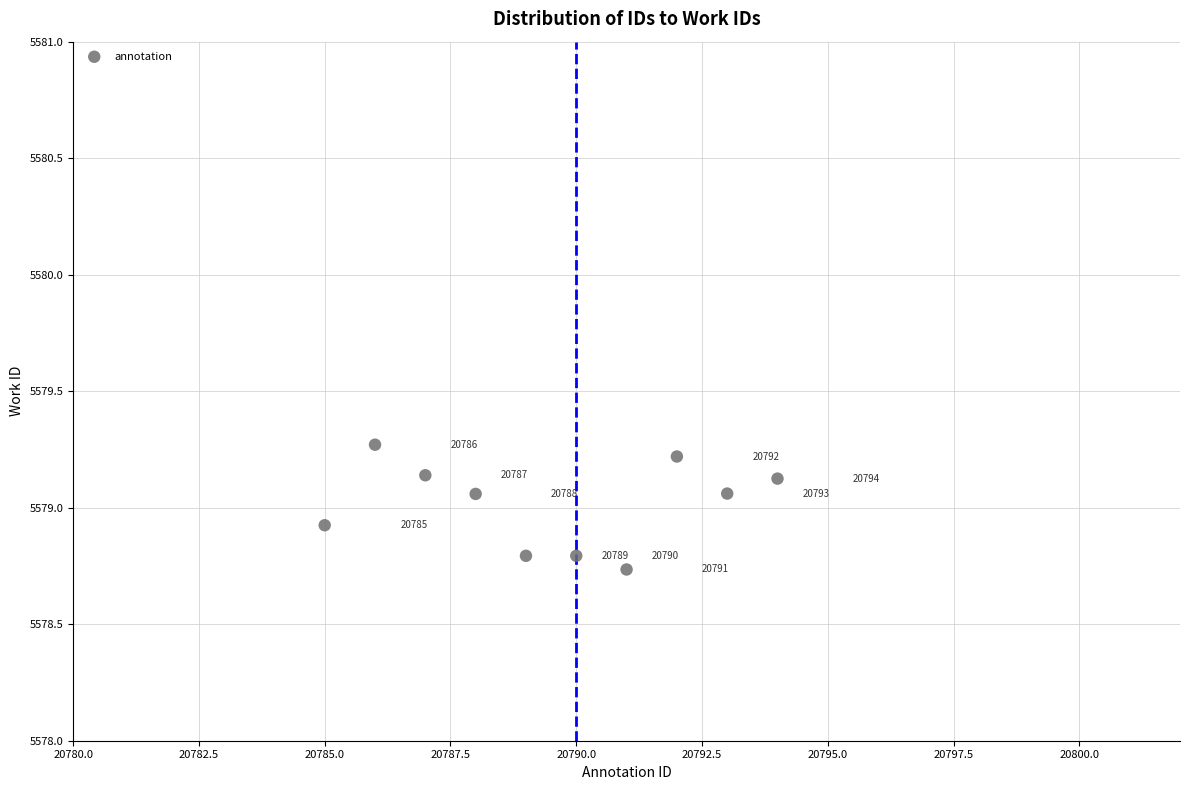

What is the range of Y values (max minus min)?

0.5